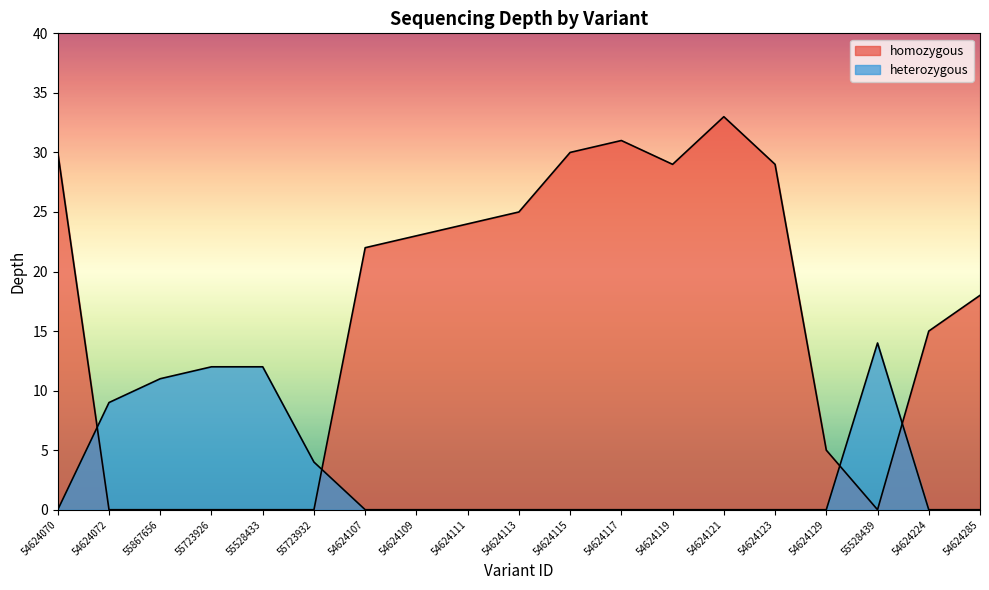

What is the label of the 7th point from the right?

54624119